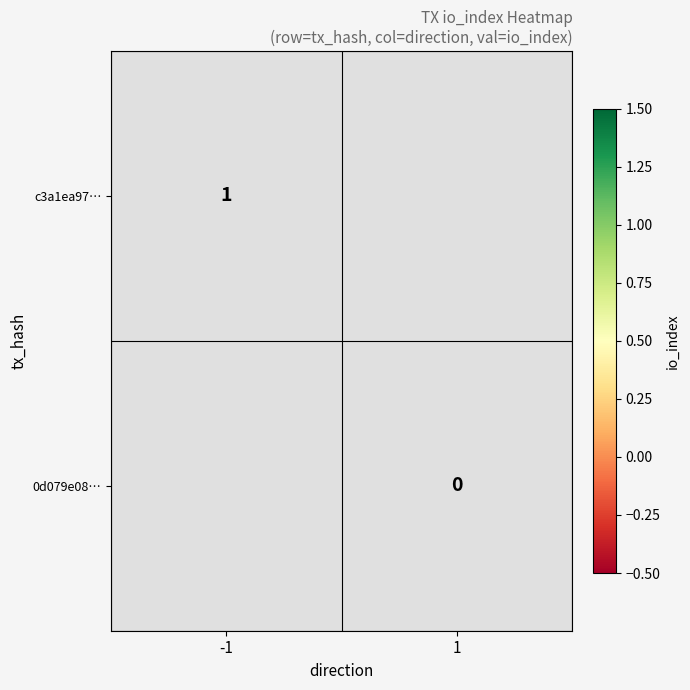

Is the value of c3a1ea97… at -1 greater than the value of 0d079e08… at 1?

Yes